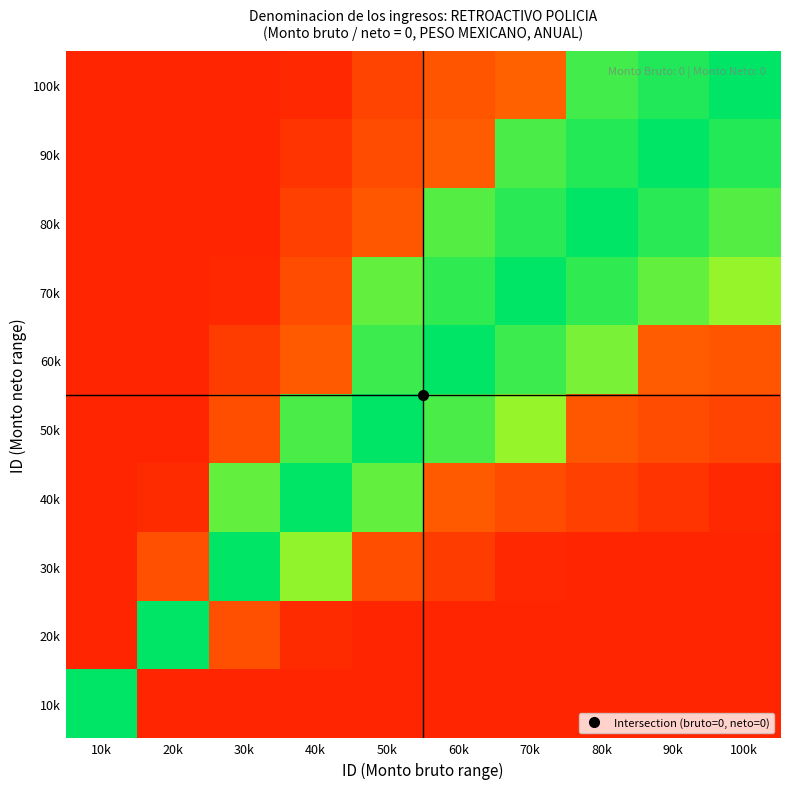

Reading left to right, list all the values displayed in this chart.

10k: 10k=1.0	20k=0.1	30k=0.1	40k=0.1	50k=0.1	60k=0.1	70k=0.1	80k=0.1	90k=0.1	100k=0.1
20k: 10k=0.1	20k=1.0	30k=0.2	40k=0.1	50k=0.1	60k=0.1	70k=0.1	80k=0.1	90k=0.1	100k=0.1
30k: 10k=0.1	20k=0.2	30k=1.0	40k=0.8	50k=0.2	60k=0.2	70k=0.1	80k=0.1	90k=0.1	100k=0.1
40k: 10k=0.1	20k=0.1	30k=0.9	40k=1.0	50k=0.9	60k=0.2	70k=0.2	80k=0.2	90k=0.1	100k=0.1
50k: 10k=0.1	20k=0.1	30k=0.2	40k=0.9	50k=1.0	60k=0.9	70k=0.8	80k=0.2	90k=0.2	100k=0.2
60k: 10k=0.1	20k=0.1	30k=0.2	40k=0.2	50k=0.9	60k=1.0	70k=0.9	80k=0.8	90k=0.2	100k=0.2
70k: 10k=0.1	20k=0.1	30k=0.1	40k=0.2	50k=0.9	60k=0.9	70k=1.0	80k=0.9	90k=0.9	100k=0.8
80k: 10k=0.1	20k=0.1	30k=0.1	40k=0.2	50k=0.2	60k=0.9	70k=0.9	80k=1.0	90k=0.9	100k=0.9
90k: 10k=0.1	20k=0.1	30k=0.1	40k=0.1	50k=0.2	60k=0.2	70k=0.9	80k=1.0	90k=1.0	100k=1.0
100k: 10k=0.1	20k=0.1	30k=0.1	40k=0.1	50k=0.2	60k=0.2	70k=0.3	80k=0.9	90k=1.0	100k=1.0